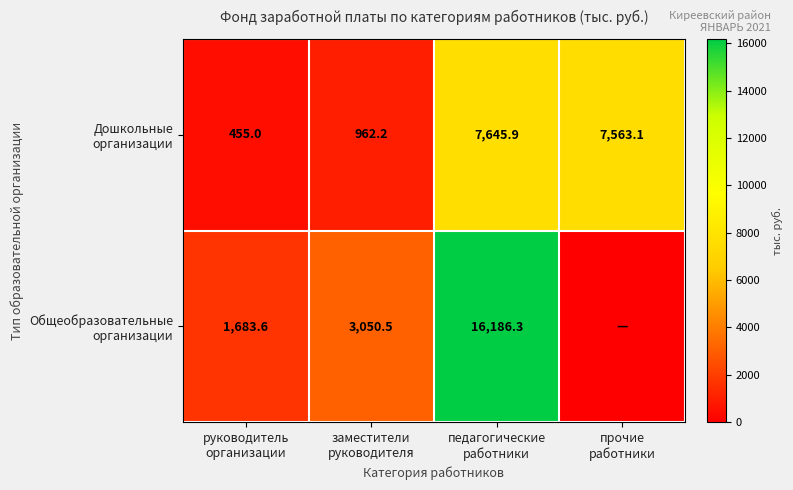

Rank the series by their maximum value, from highest to lowest.

Общеобразовательные организации, Дошкольные организации